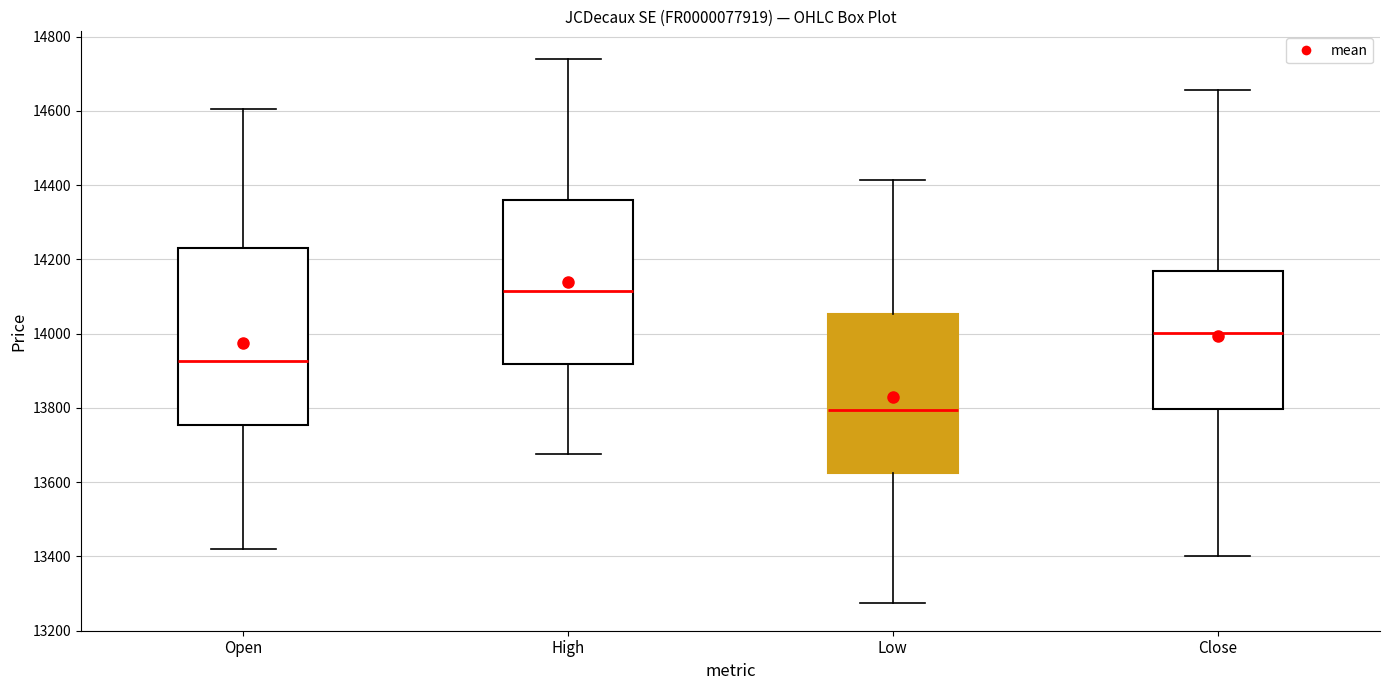

Reading left to right, transcribe this box plot: for each box, give where its median line is, the range the box spans, and where its two whiskers end, as read against the y-axis. The values are not printed on the chart, so give them approximately, as read against the axis.

Open: median 13920, box 13760 to 14240, whiskers 13420 to 14600
High: median 14120, box 13920 to 14360, whiskers 13680 to 14740
Low: median 13800, box 13620 to 14060, whiskers 13280 to 14420
Close: median 14000, box 13800 to 14160, whiskers 13400 to 14660